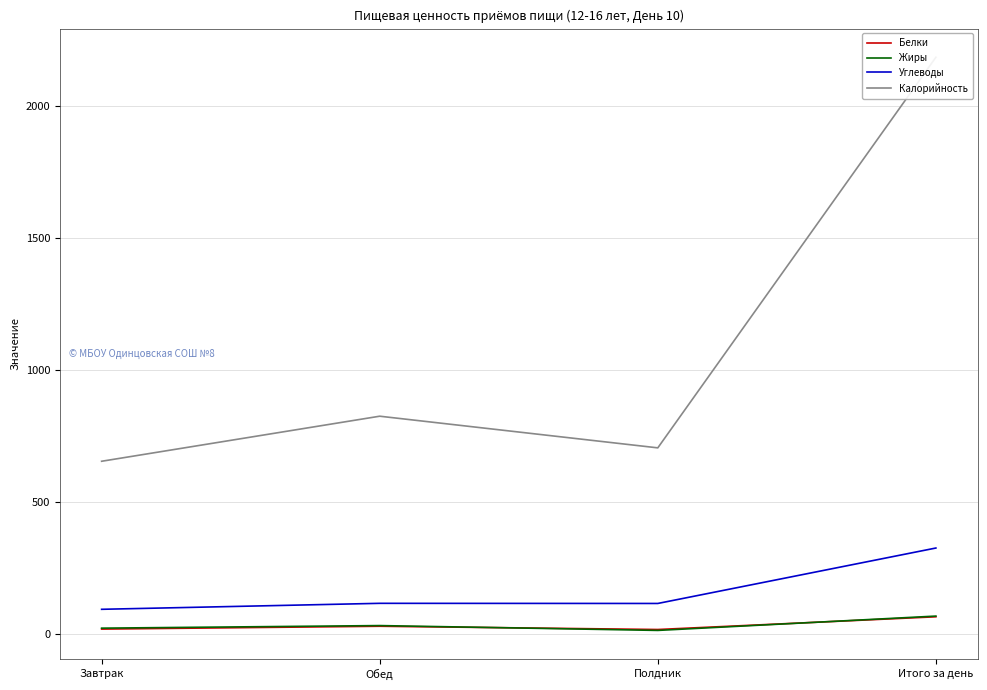

How many lines are shown in the chart?

4